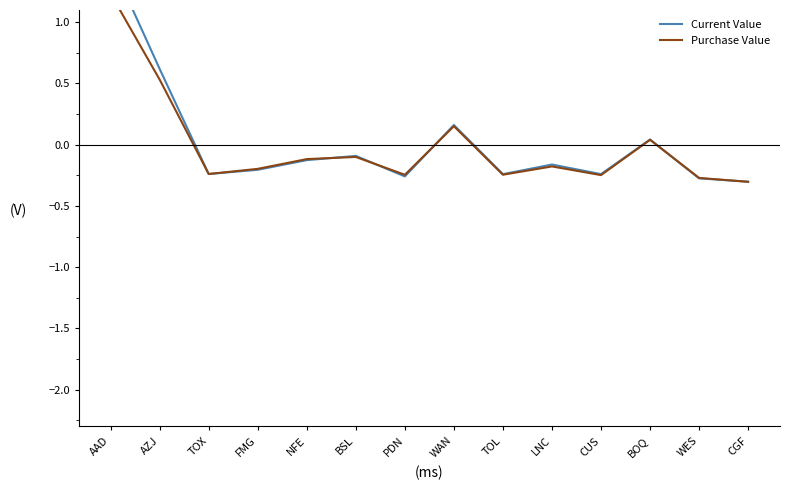

How many values in the Current Value series exceed 0?

4